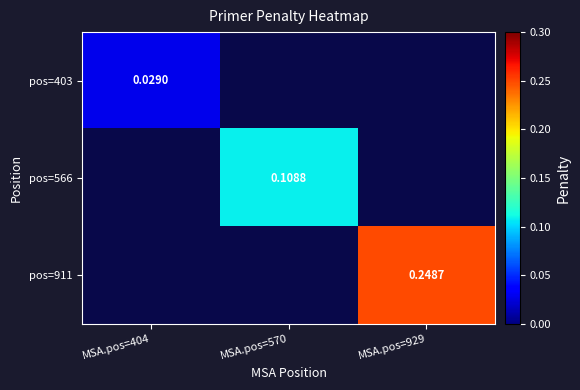

Which series has the largest range (max minus min)?

pos=911